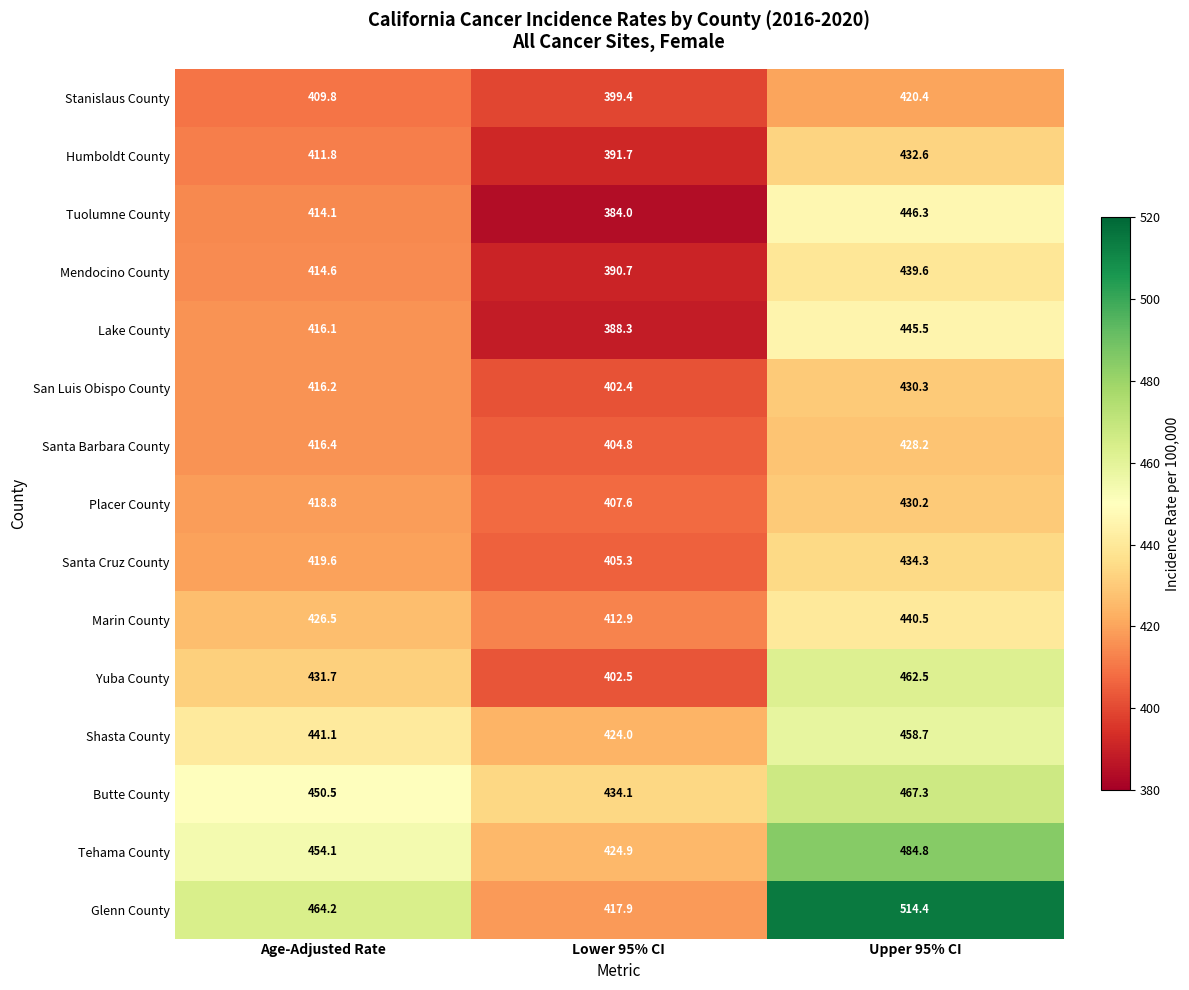

The value of Stanislaus County at Upper 95% CI is 746.2. True or false?

False